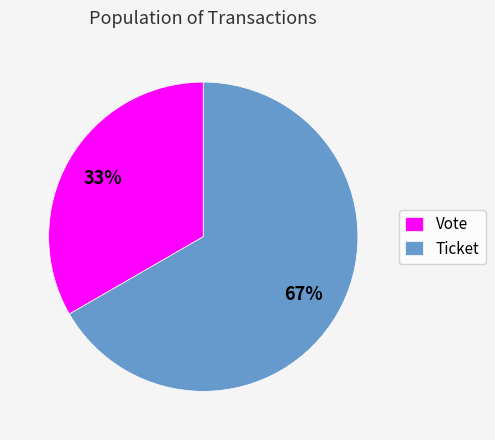

Which slice is the smallest?

Vote